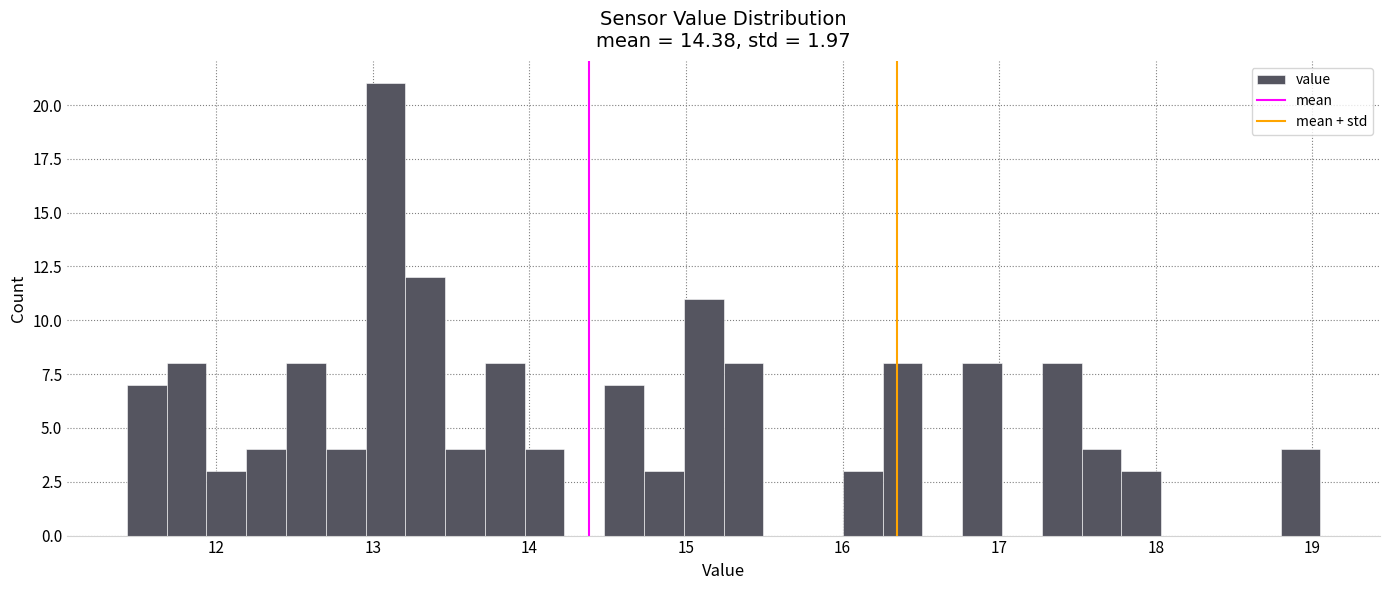

Read against the x-axis, roughly where is the centre of the tallest bar?

13.1